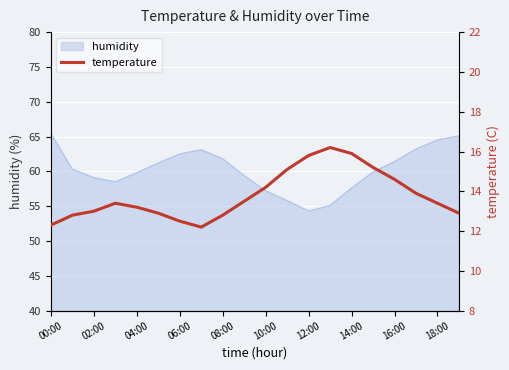

True or false: humidity has a value of 27.0 at 06:00.

False